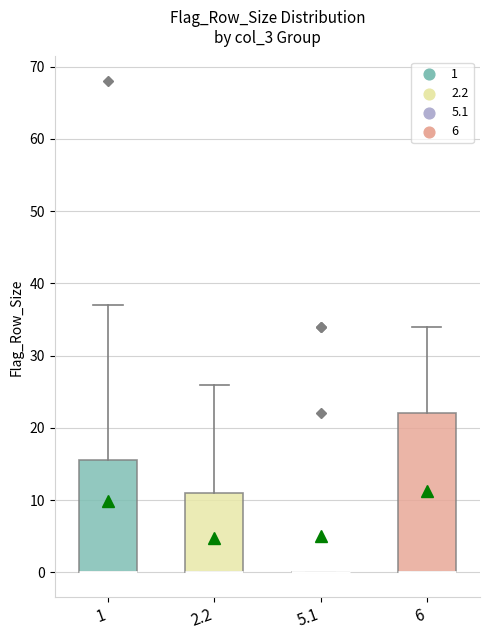

Reading left to right, transcribe this box plot: for each box, give where its median line is, the range the box spans, and where its two whiskers end, as read against the y-axis. The values are not printed on the chart, so give them approximately, as read against the axis.

1: median 0 (drawn on the box's lower edge), box 0 to 16, whiskers 0 to 37
2.2: median 0 (drawn on the box's lower edge), box 0 to 11, whiskers 0 to 26
5.1: box collapsed to a line at 0, whiskers 0 to 0
6: median 0 (drawn on the box's lower edge), box 0 to 22, whiskers 0 to 34